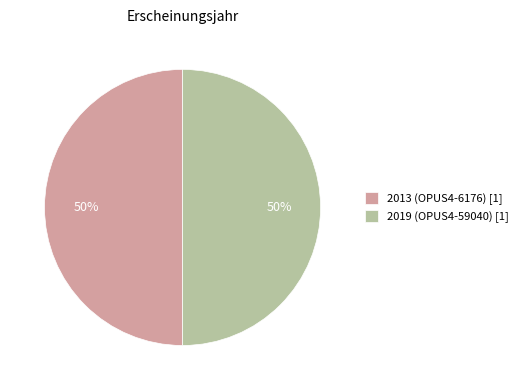

How many segments does this pie chart have?

2